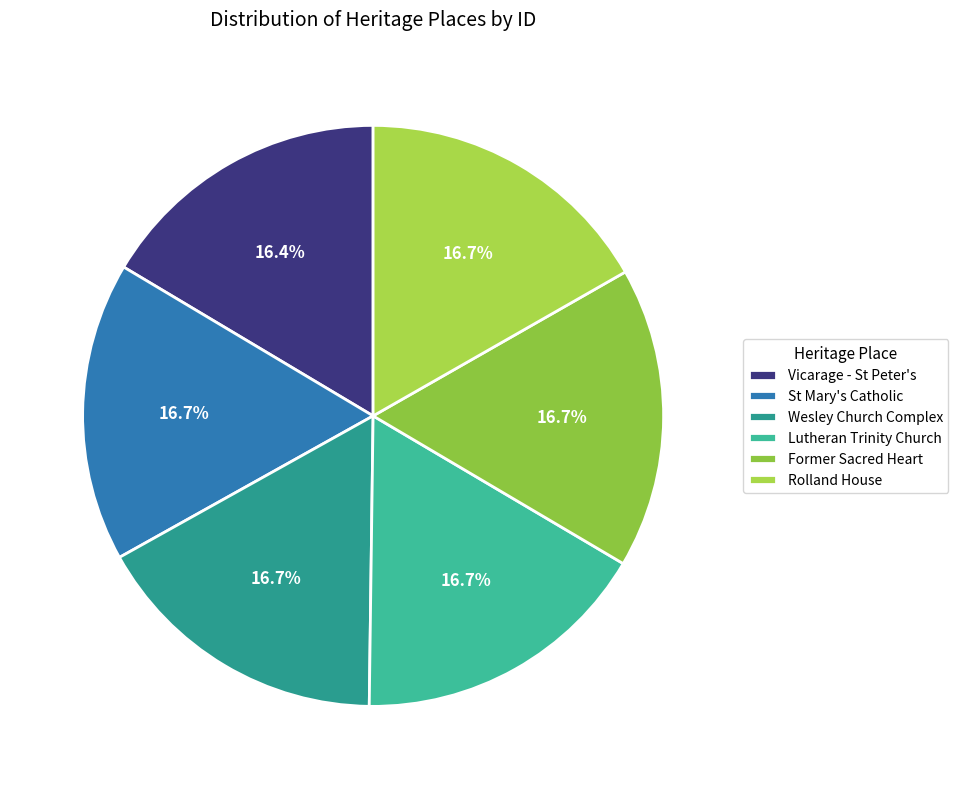

What is the largest slice in the pie chart?

Rolland House